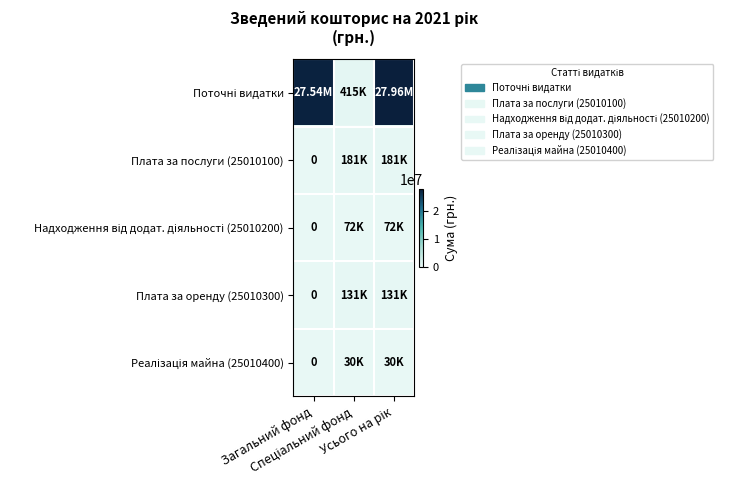

What is the difference between the highest and lowest values at Загальний фонд?

27543700